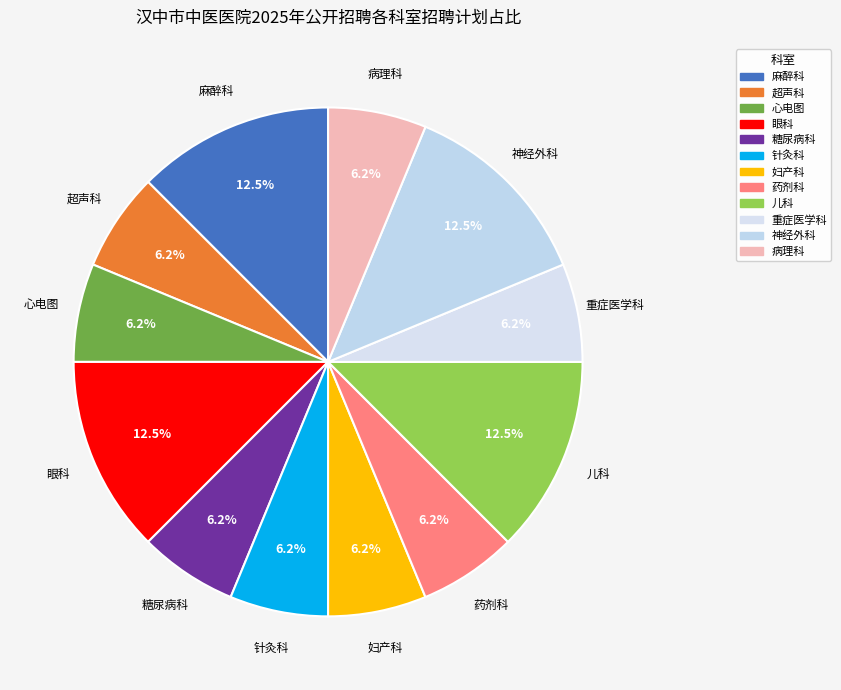

Count the number of slices in the pie.

12